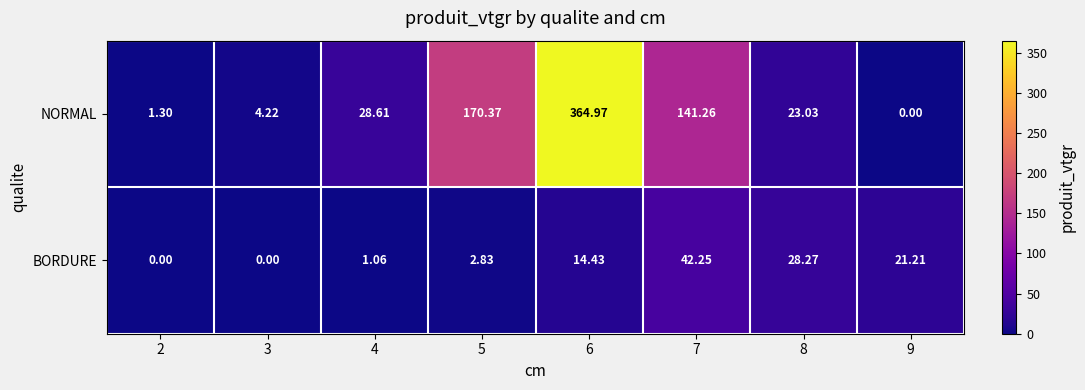

List the series in order of their peak value, highest first.

NORMAL, BORDURE